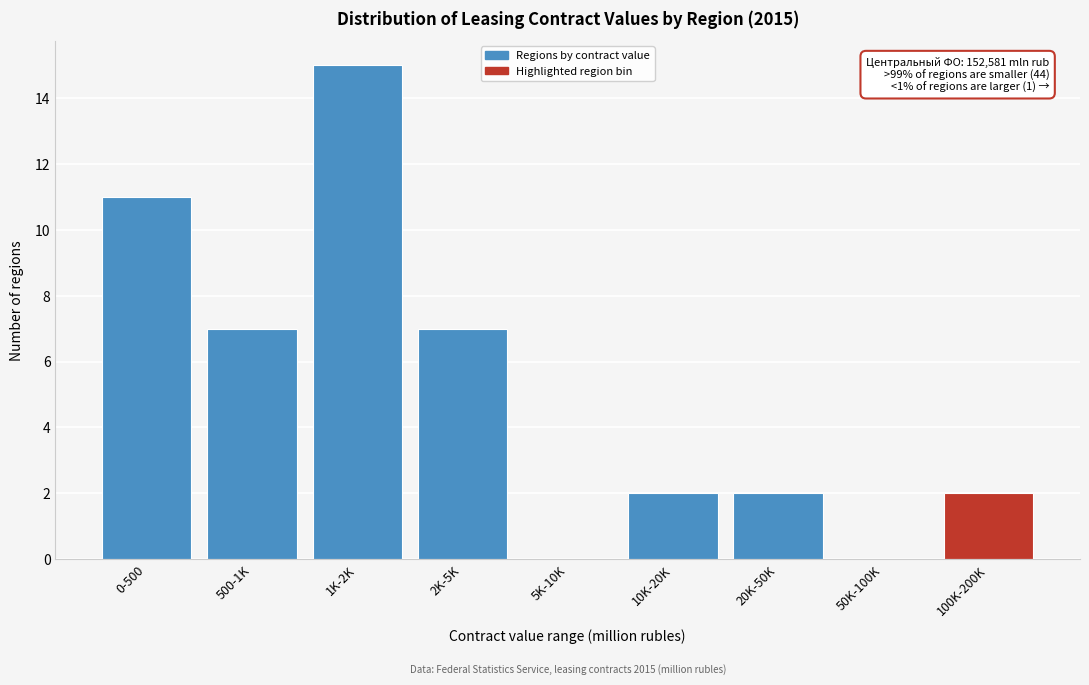

Reading left to right, what are all the values shown in this chart?

0-500=11	500-1K=7	1K-2K=15	2K-5K=7	5K-10K=0	10K-20K=2	20K-50K=2	50K-100K=0	100K-200K=2